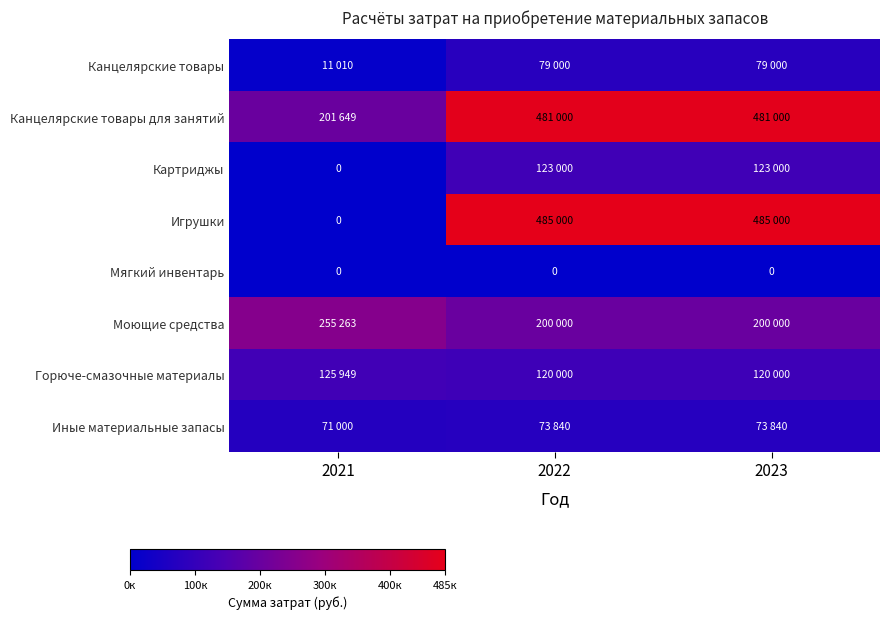

At which label is Картриджы closest to 61500?

2021